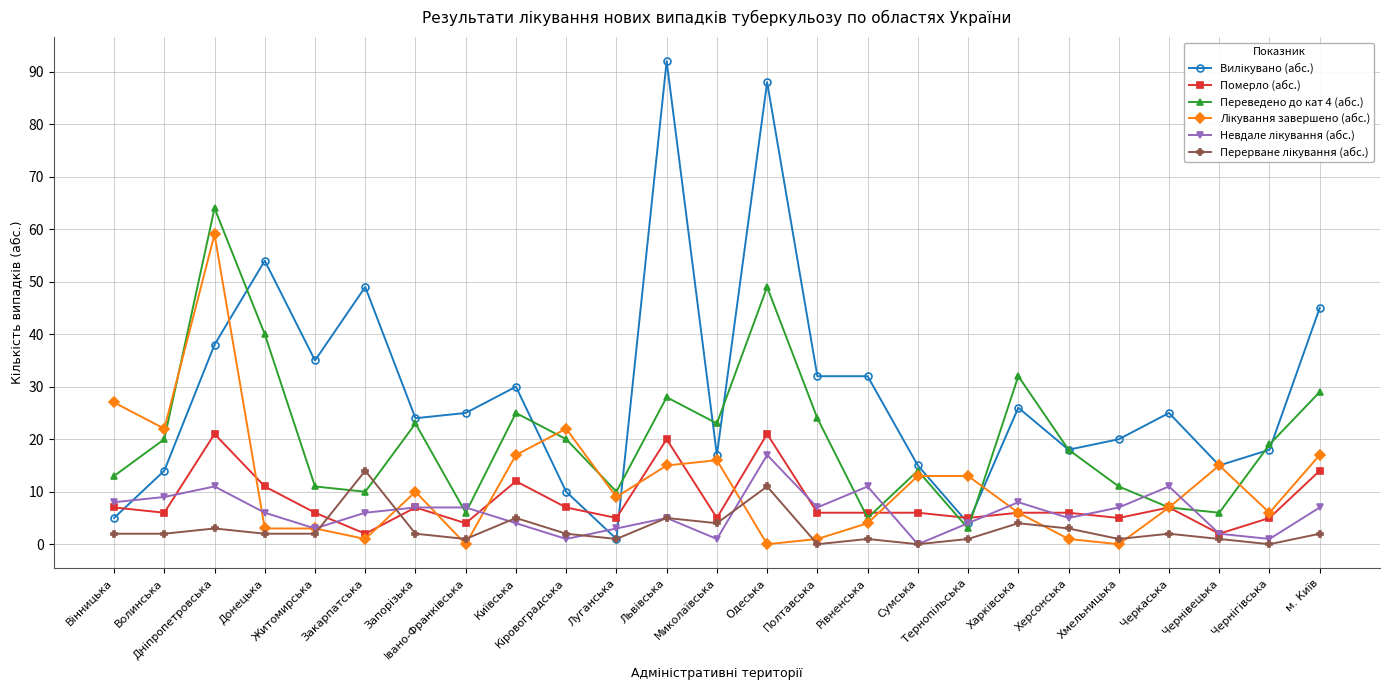

True or false: Померло (абс.) has more than 2 points higher than both neighbors.

True